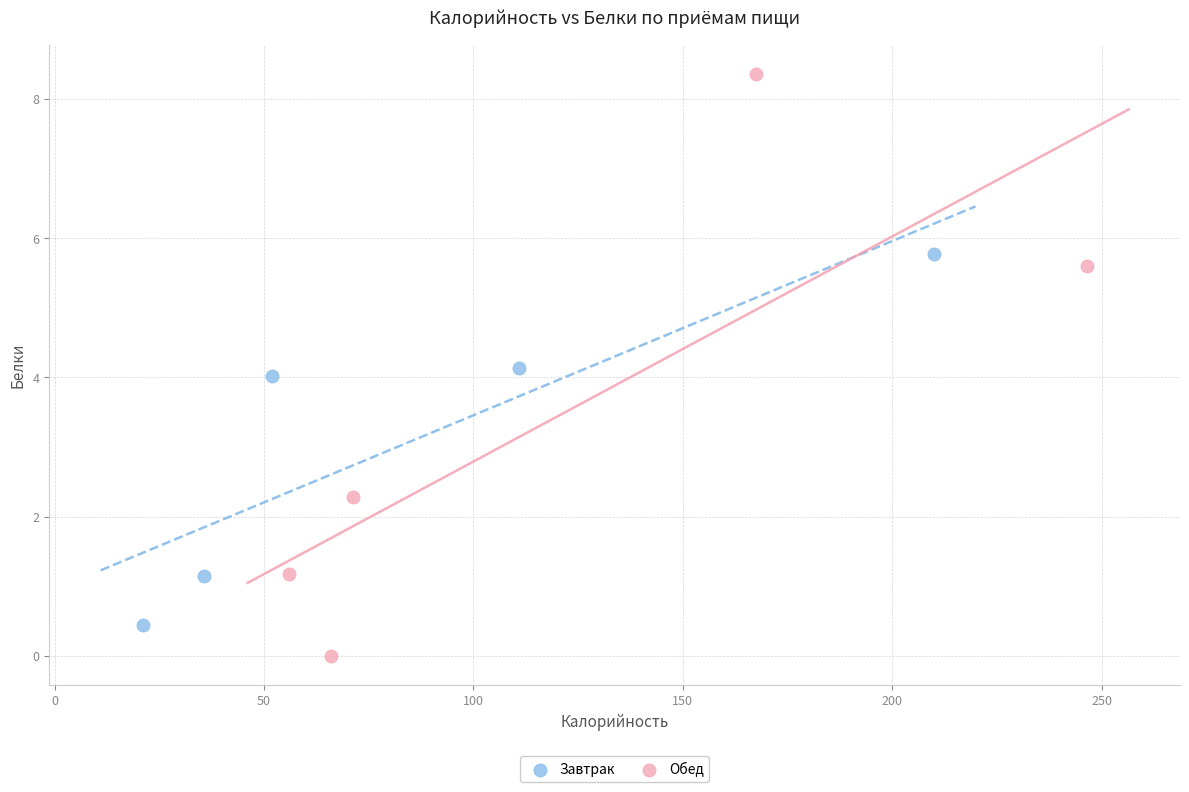

Which series contains the lowest Y value?

Обед